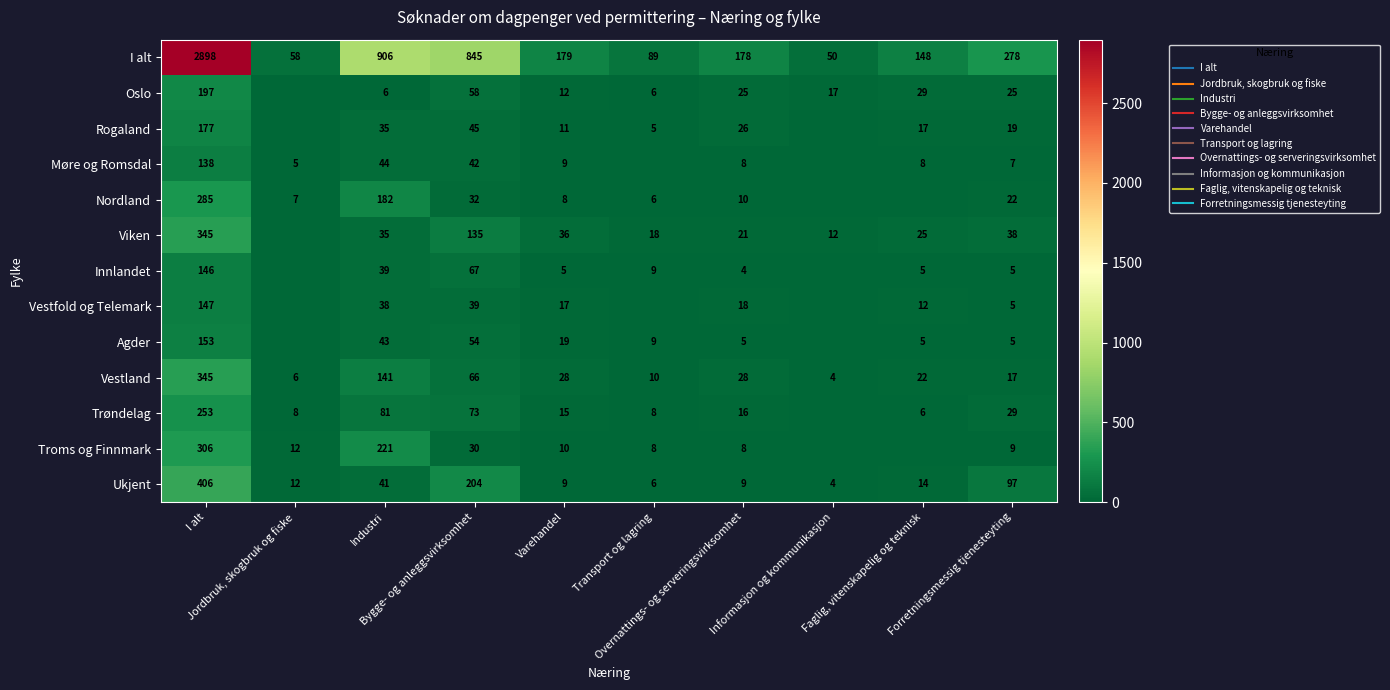

Which series has the largest total across all categories?

I alt